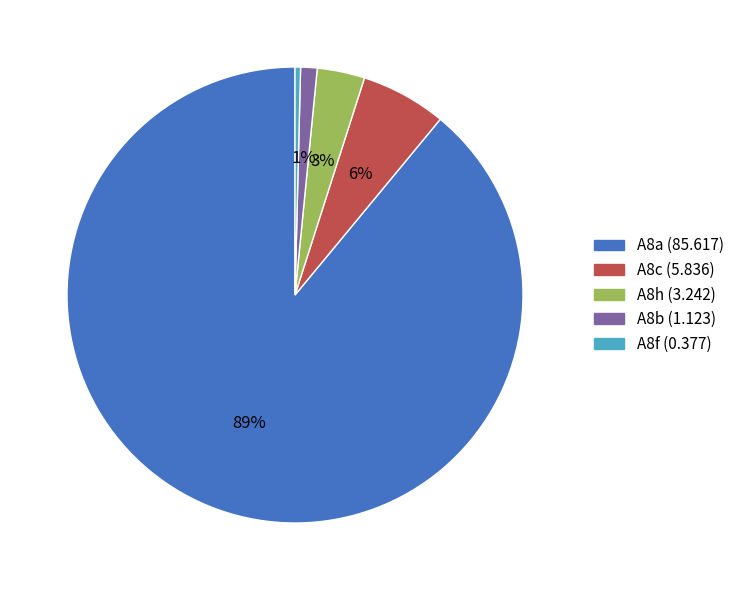

Is there a majority slice in this chart?

Yes